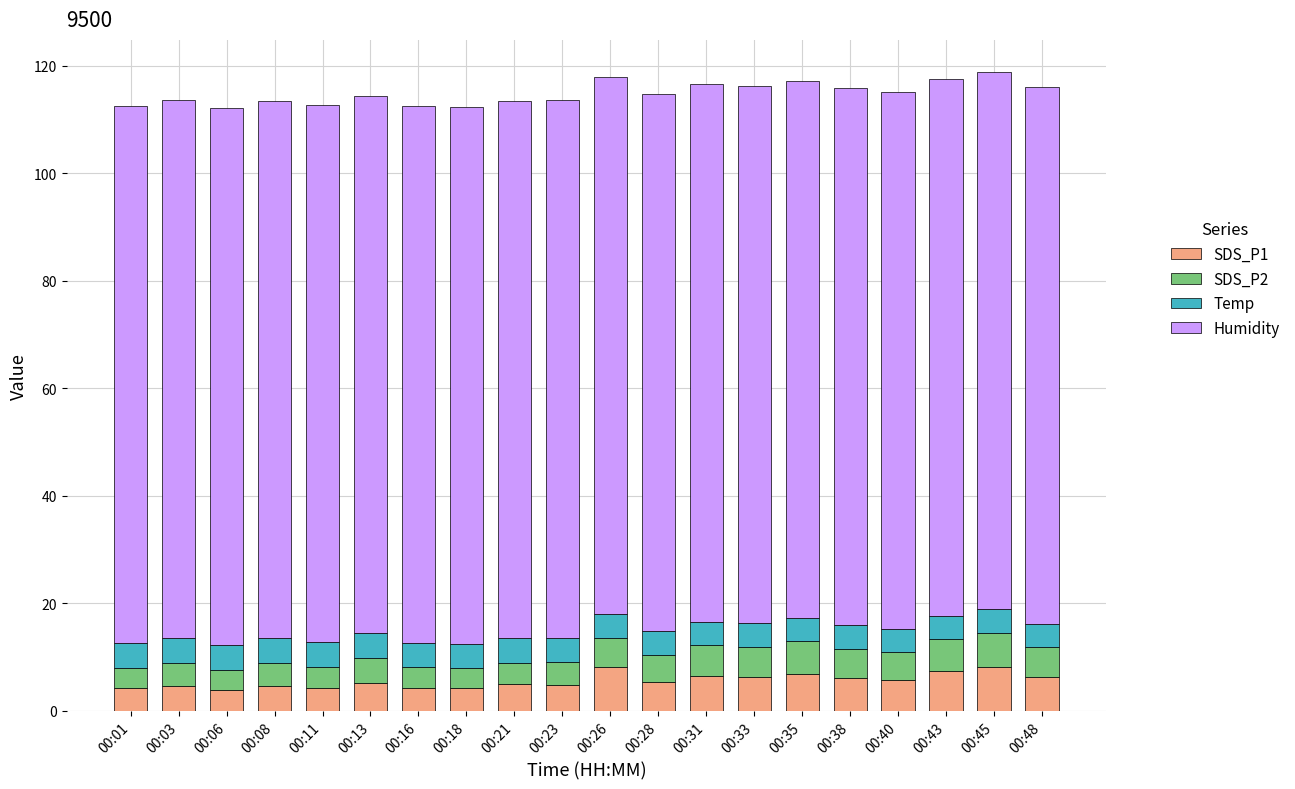

Does the chart contain stacked bars?

Yes